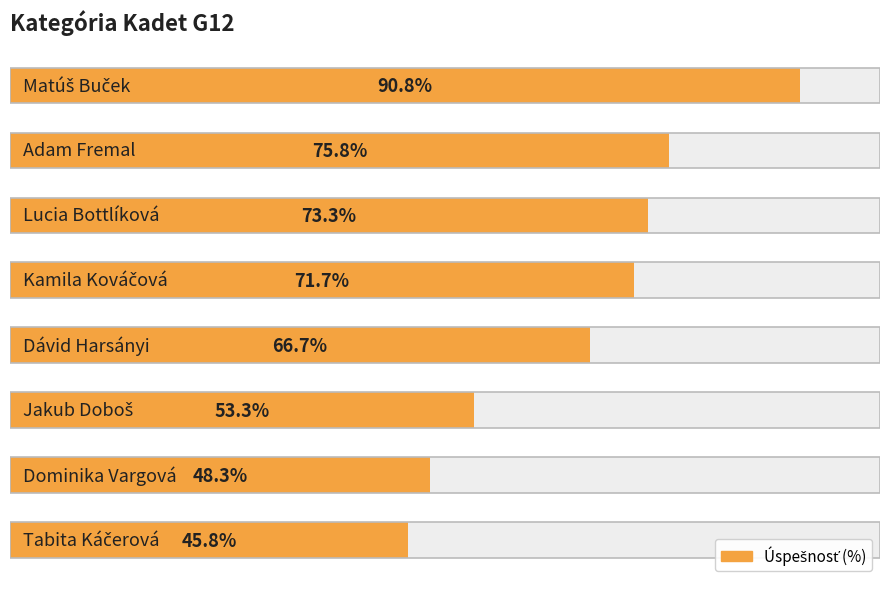

How many series are shown in this chart?

1